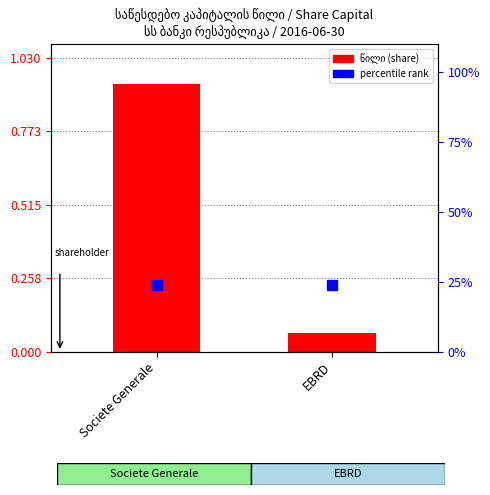

What is the sum of all values?

1.0